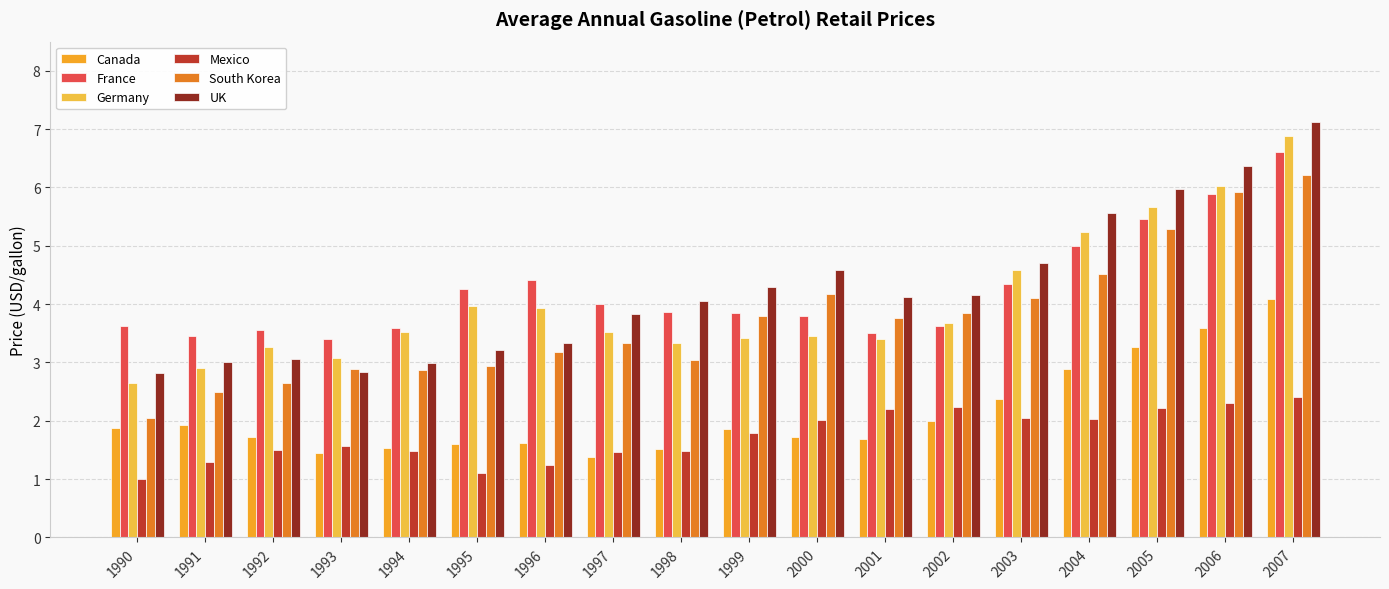

Reading left to right, extract all data points from this chart.

Canada: 1990=1.9	1991=1.9	1992=1.7	1993=1.4	1994=1.5	1995=1.6	1996=1.6	1997=1.4	1998=1.5	1999=1.9	2000=1.7	2001=1.7	2002=2.0	2003=2.4	2004=2.9	2005=3.3	2006=3.6	2007=4.1
France: 1990=3.6	1991=3.5	1992=3.6	1993=3.4	1994=3.6	1995=4.3	1996=4.4	1997=4.0	1998=3.9	1999=3.9	2000=3.8	2001=3.5	2002=3.6	2003=4.3	2004=5.0	2005=5.5	2006=5.9	2007=6.6
Germany: 1990=2.6	1991=2.9	1992=3.3	1993=3.1	1994=3.5	1995=4.0	1996=3.9	1997=3.5	1998=3.3	1999=3.4	2000=3.5	2001=3.4	2002=3.7	2003=4.6	2004=5.2	2005=5.7	2006=6.0	2007=6.9
Mexico: 1990=1.0	1991=1.3	1992=1.5	1993=1.6	1994=1.5	1995=1.1	1996=1.2	1997=1.5	1998=1.5	1999=1.8	2000=2.0	2001=2.2	2002=2.2	2003=2.0	2004=2.0	2005=2.2	2006=2.3	2007=2.4
South Korea: 1990=2.0	1991=2.5	1992=2.6	1993=2.9	1994=2.9	1995=2.9	1996=3.2	1997=3.3	1998=3.0	1999=3.8	2000=4.2	2001=3.8	2002=3.8	2003=4.1	2004=4.5	2005=5.3	2006=5.9	2007=6.2
UK: 1990=2.8	1991=3.0	1992=3.1	1993=2.8	1994=3.0	1995=3.2	1996=3.3	1997=3.8	1998=4.1	1999=4.3	2000=4.6	2001=4.1	2002=4.2	2003=4.7	2004=5.6	2005=6.0	2006=6.4	2007=7.1